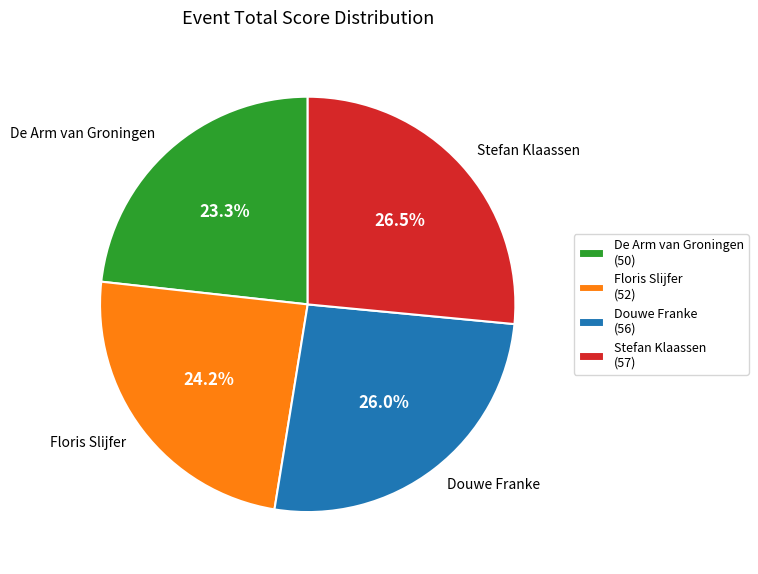

Which has a higher value, Floris Slijfer or De Arm van Groningen?

Floris Slijfer